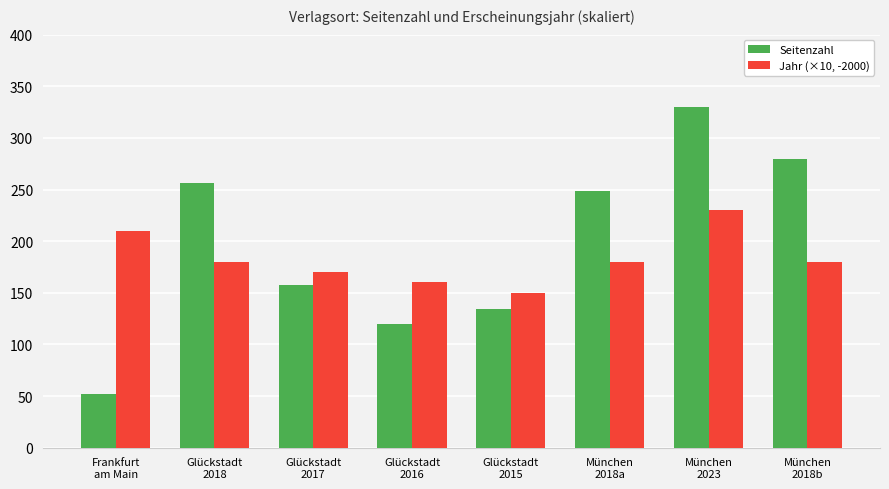

Which series has the largest total across all categories?

Seitenzahl